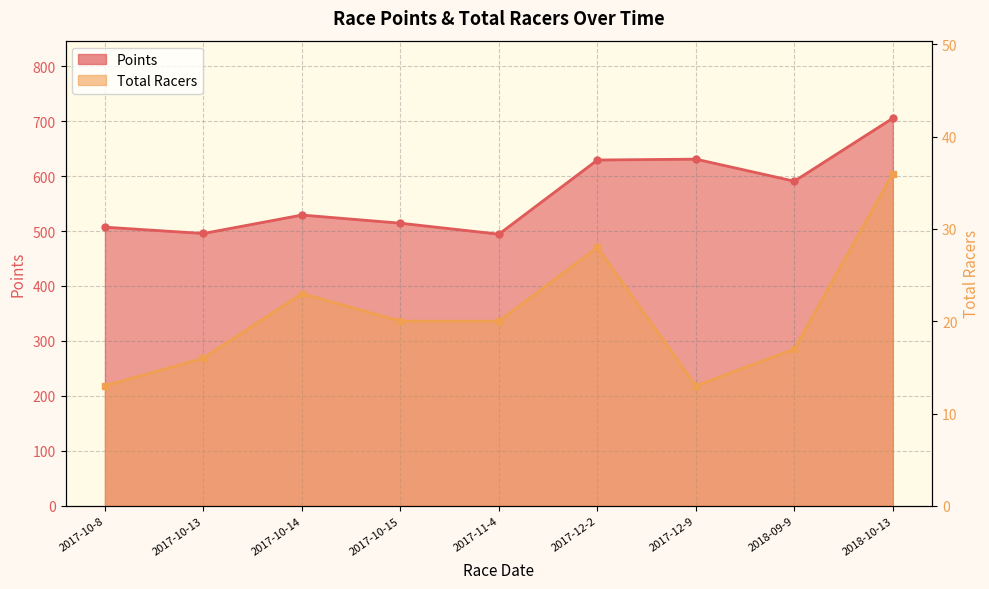

Is it true that Points equals 952.9 at 2017-12-9?

False